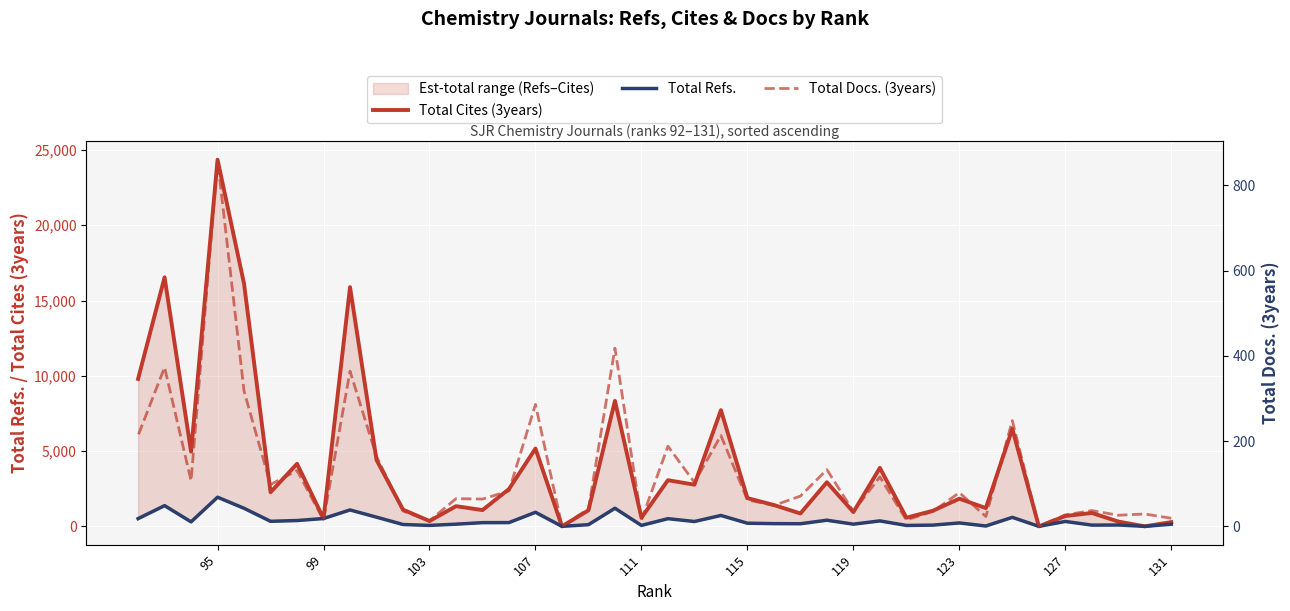

What is the greatest value displayed?

24355